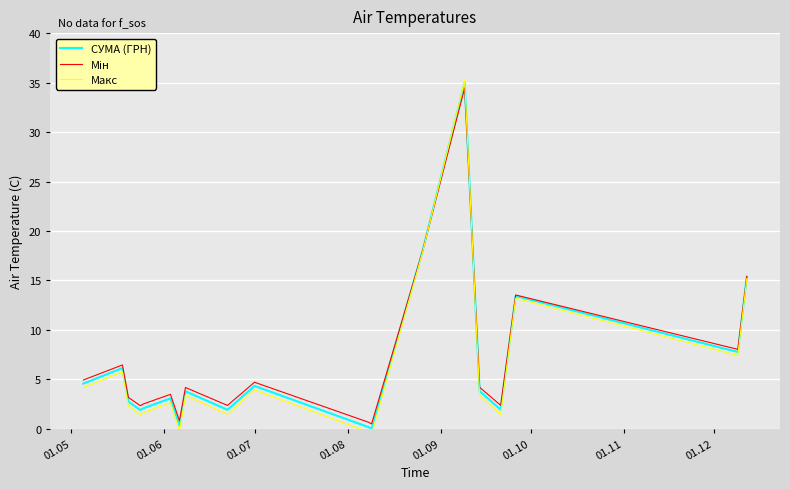

List the series in order of their peak value, highest first.

Макс, СУМА (ГРН), Мін